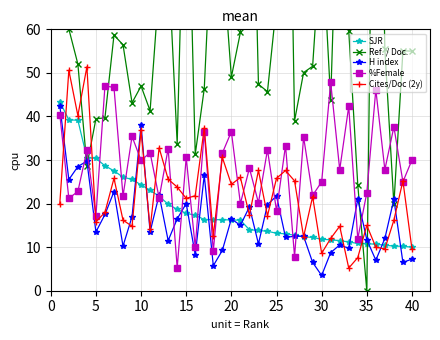

At how many categories does at least one series exceed 143?

2